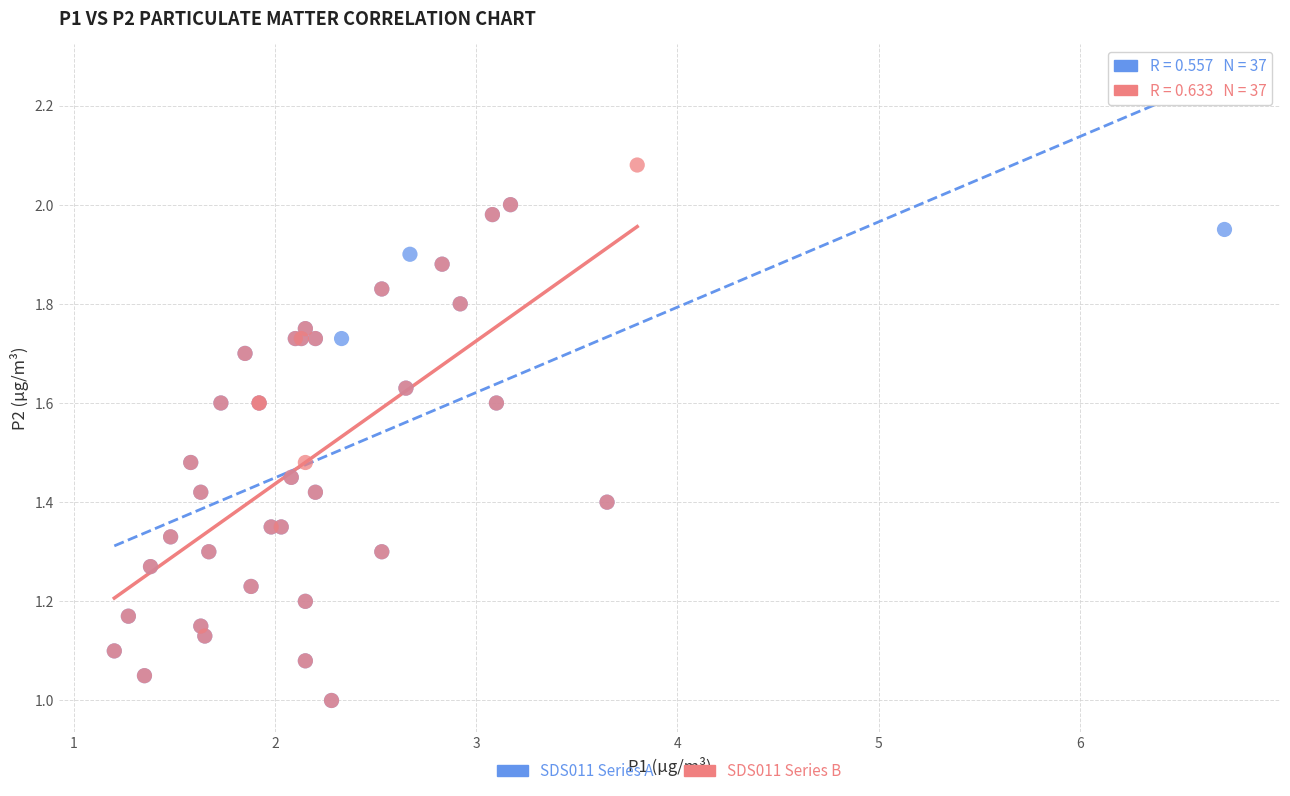

Which series has the widest spread of Y values?

SDS011 Series B